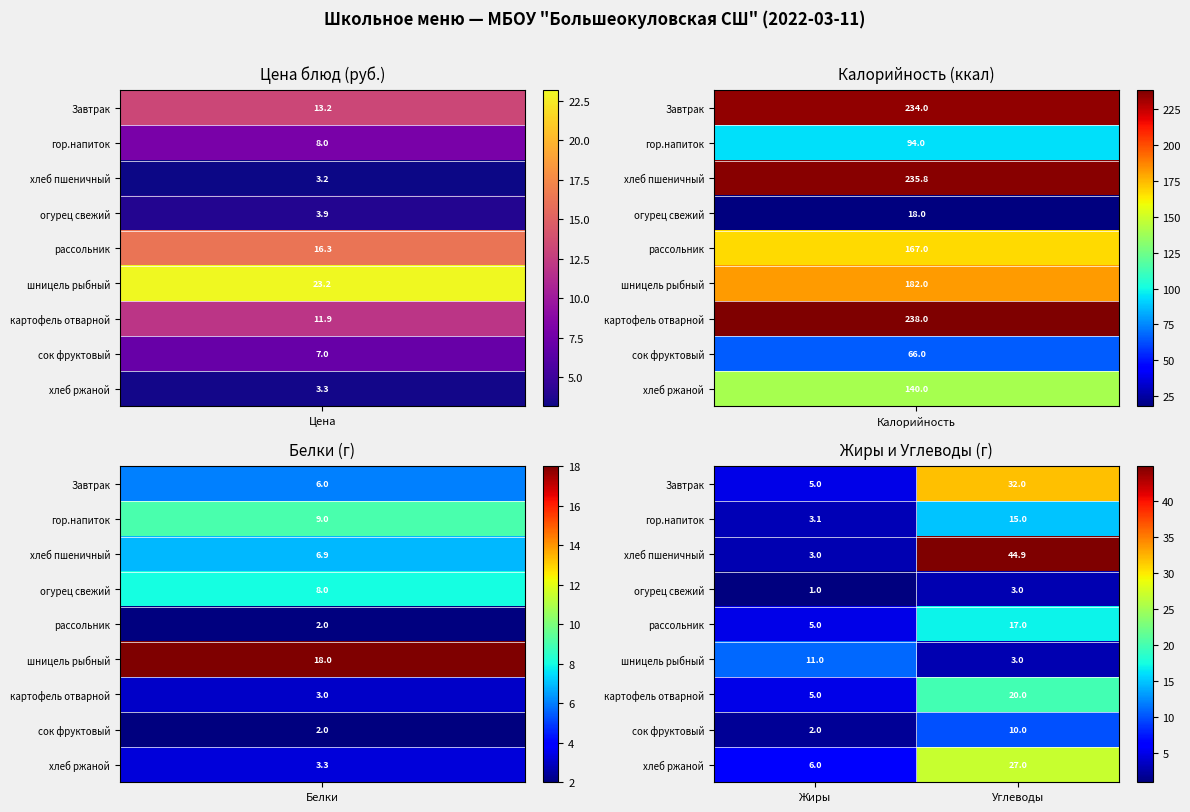

What is the maximum value shown in the chart?

44.9